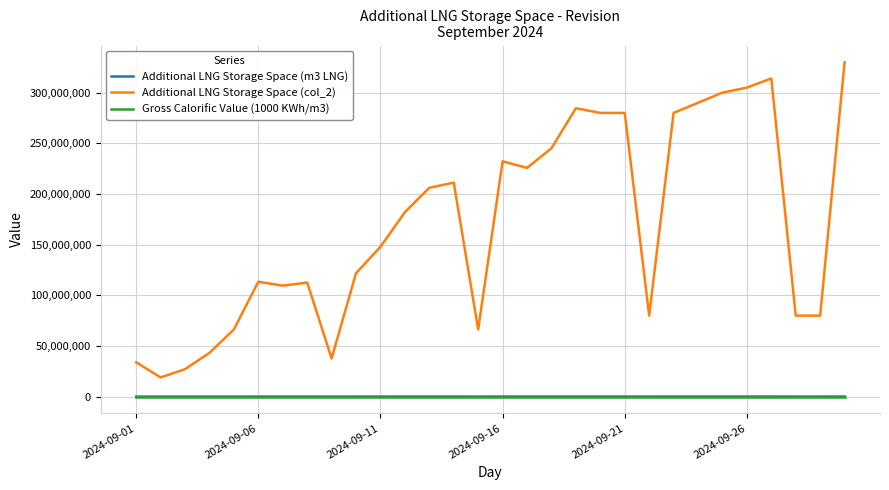

Which series has the largest total across all categories?

Additional LNG Storage Space (col_2)